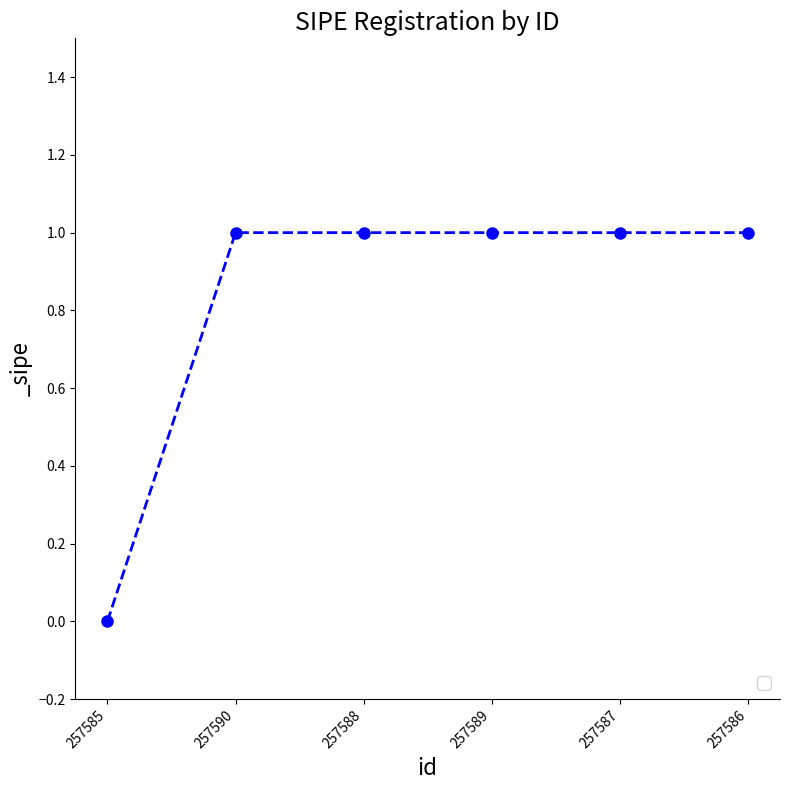

Which category has the lowest value across all series?

257585